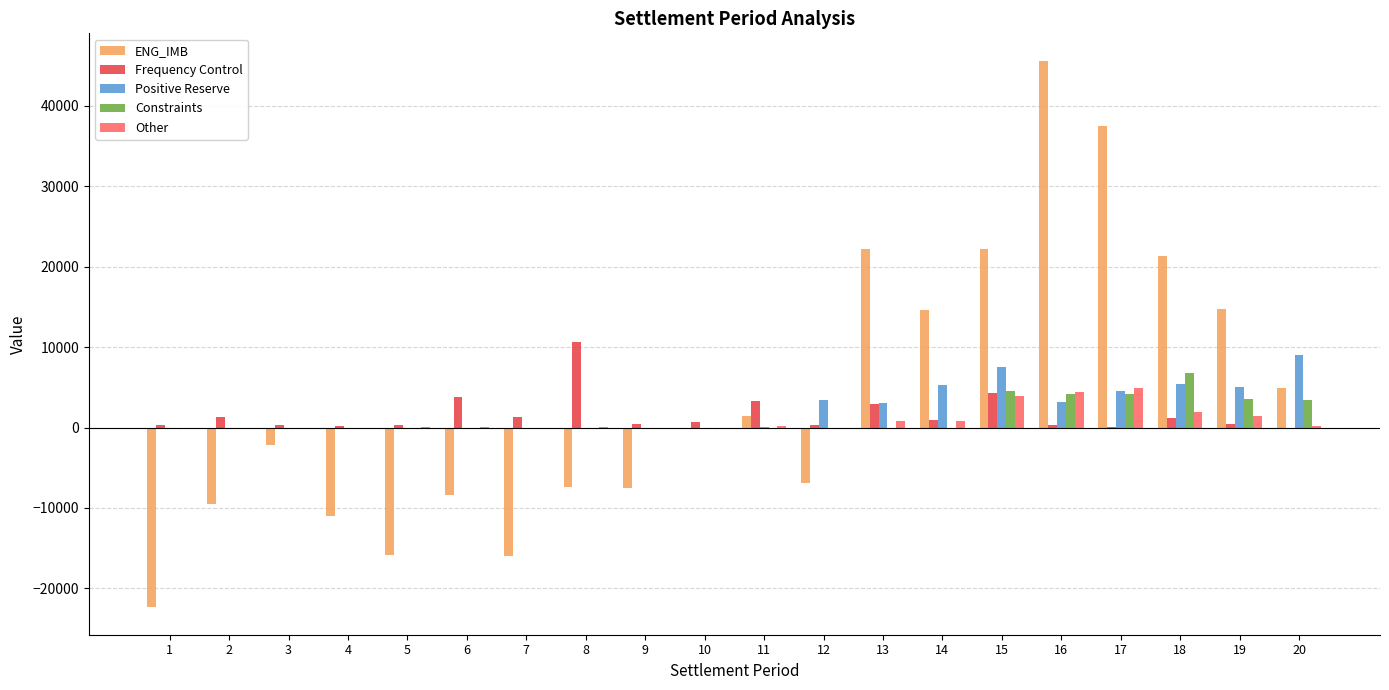

At which label is Frequency Control closest to 5316?

15